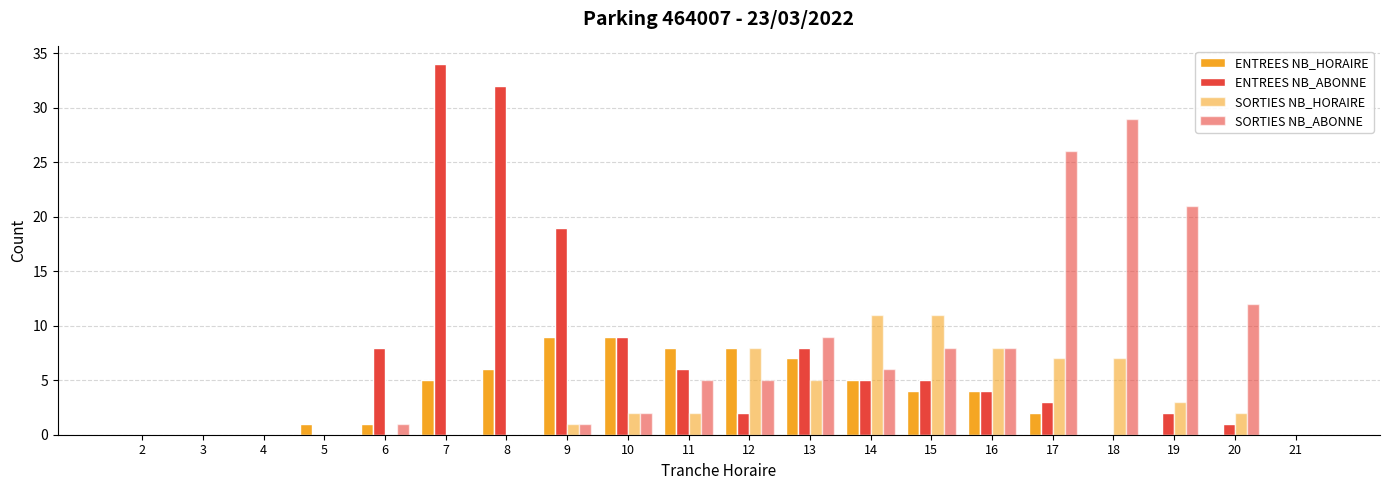

What is the difference between the ENTREES NB_HORAIRE values at 6 and 17?

1